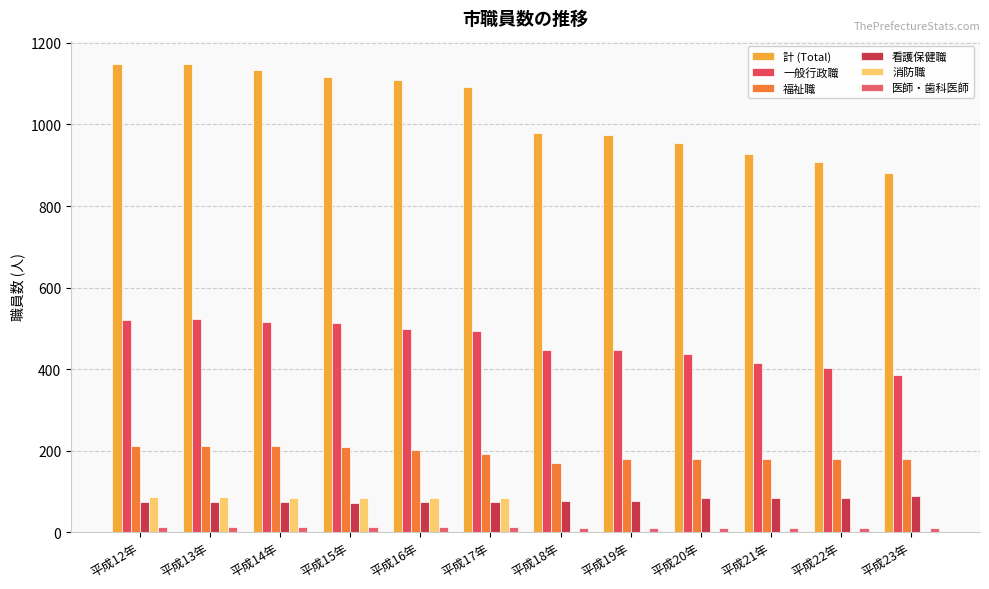

What is the sum of the 計 (Total) values at 平成12年 and 平成23年?

2028